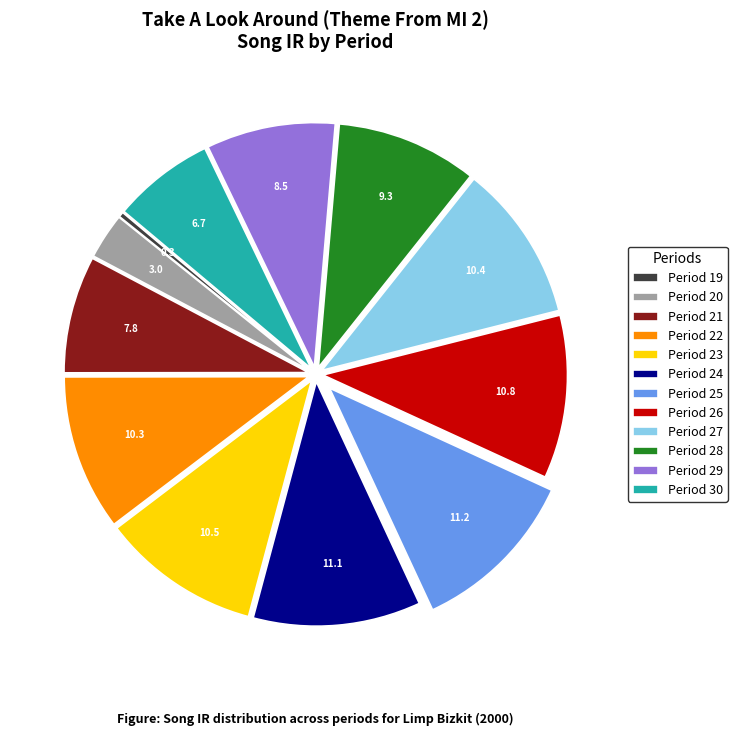

How many segments does this pie chart have?

12